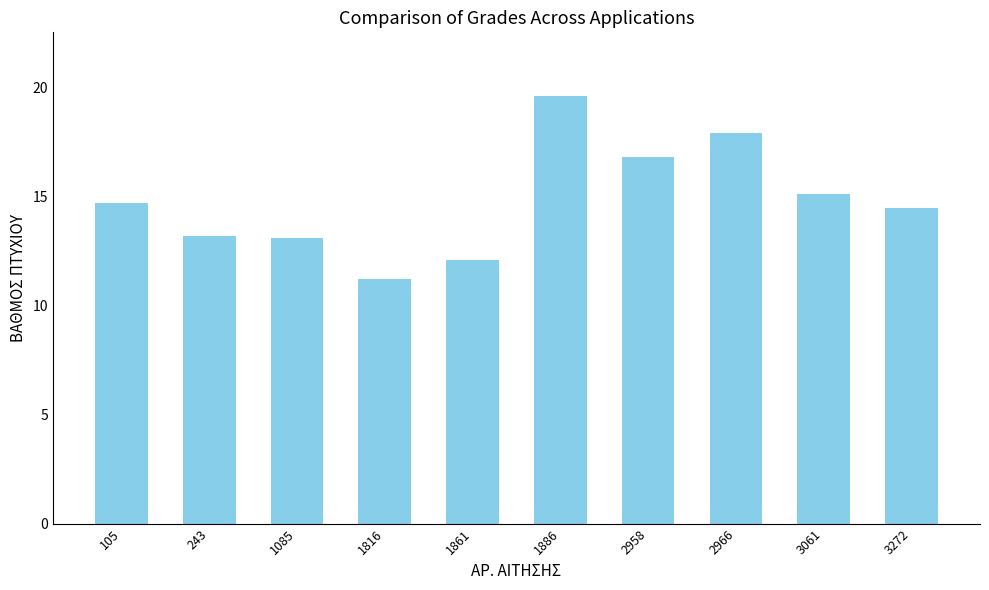

Are the bars grouped side by side (vs. stacked)?

No